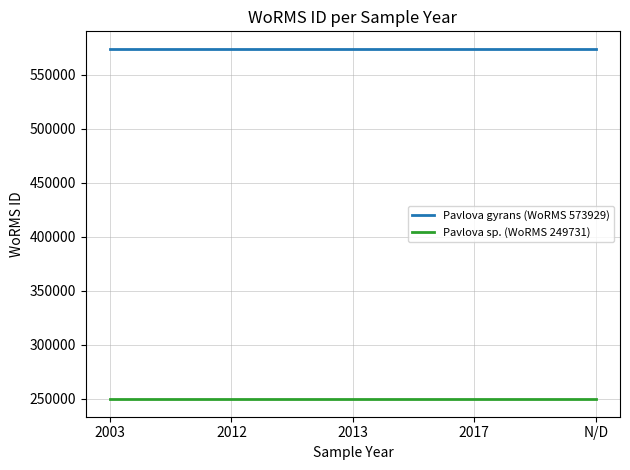

Is it true that Pavlova gyrans (WoRMS 573929) equals 1000966 at 2012?

False